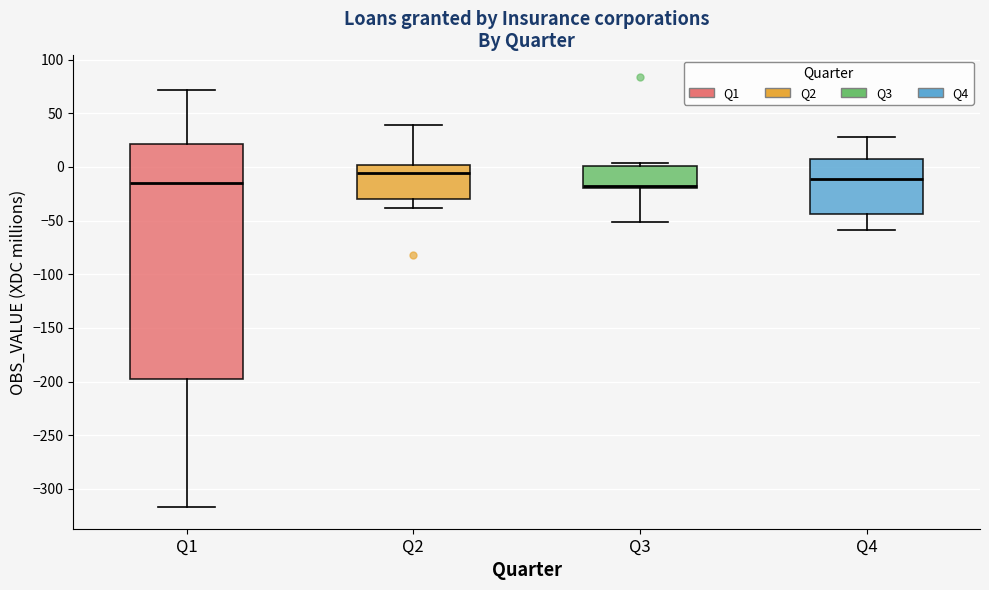

Reading left to right, read every box against the y-axis: the position of its median line, the range the box covers, and the ends of its whiskers. The values are not printed on the chart, so give them approximately, as read against the axis.

Q1: median -15, box -195 to 20, whiskers -315 to 70
Q2: median -5, box -30 to 0, whiskers -40 to 40
Q3: median -20 (just above the box's lower edge), box -20 to 0, whiskers -50 to 5
Q4: median -10, box -45 to 5, whiskers -60 to 30